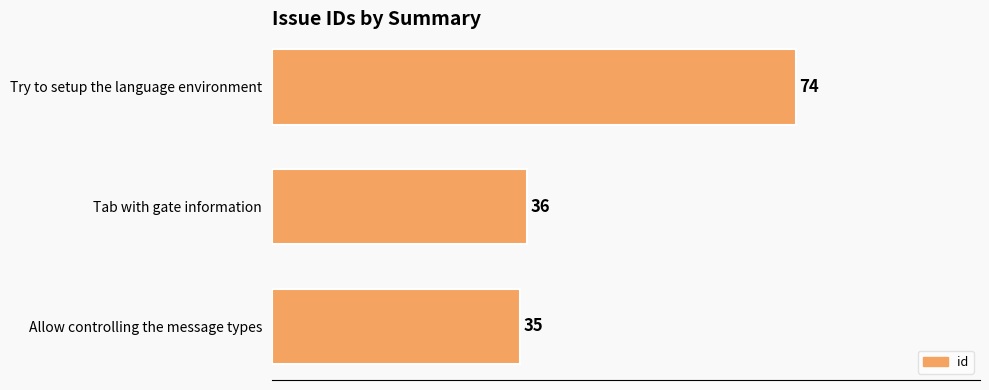

The chart shows a value of 64 at Tab with gate information. True or false?

False